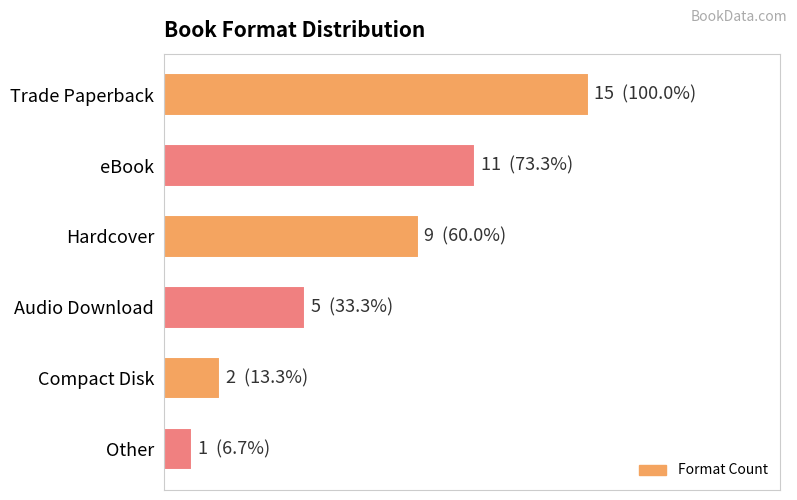

Are the bars horizontal?

Yes